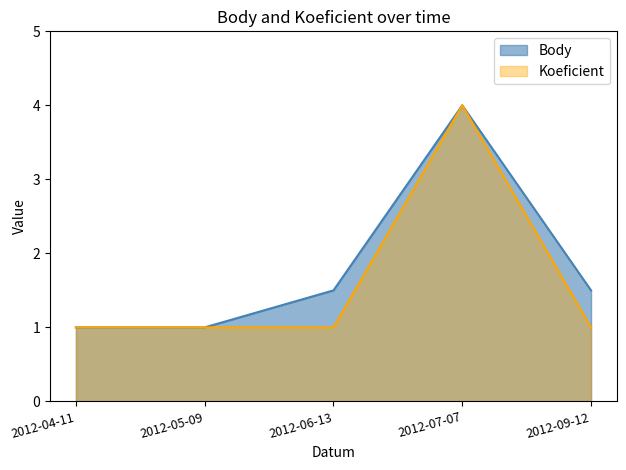

At which category does Body reach its first local peak?

2012-07-07